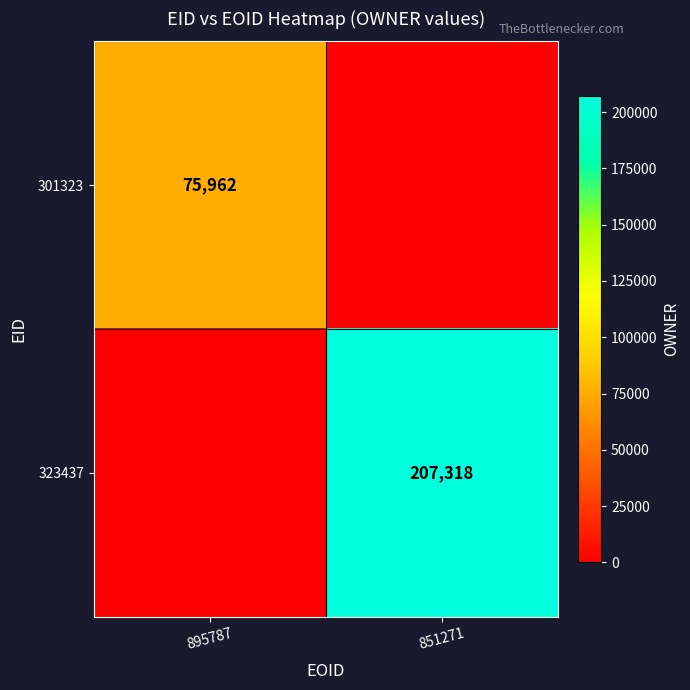

The 301323 series shows 75962 at 895787. True or false?

True